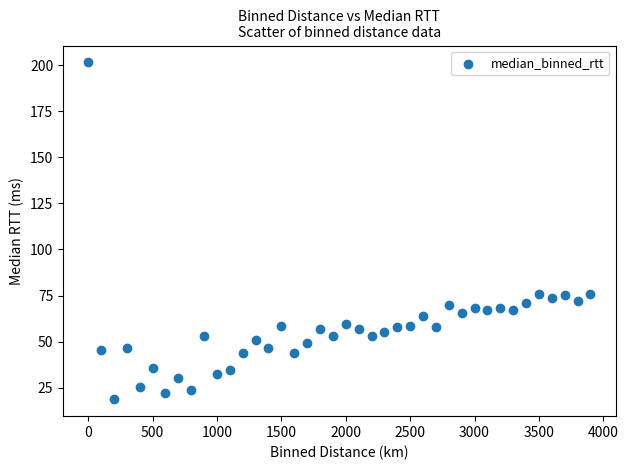

What is the range of Y values (max minus min)?

183.0